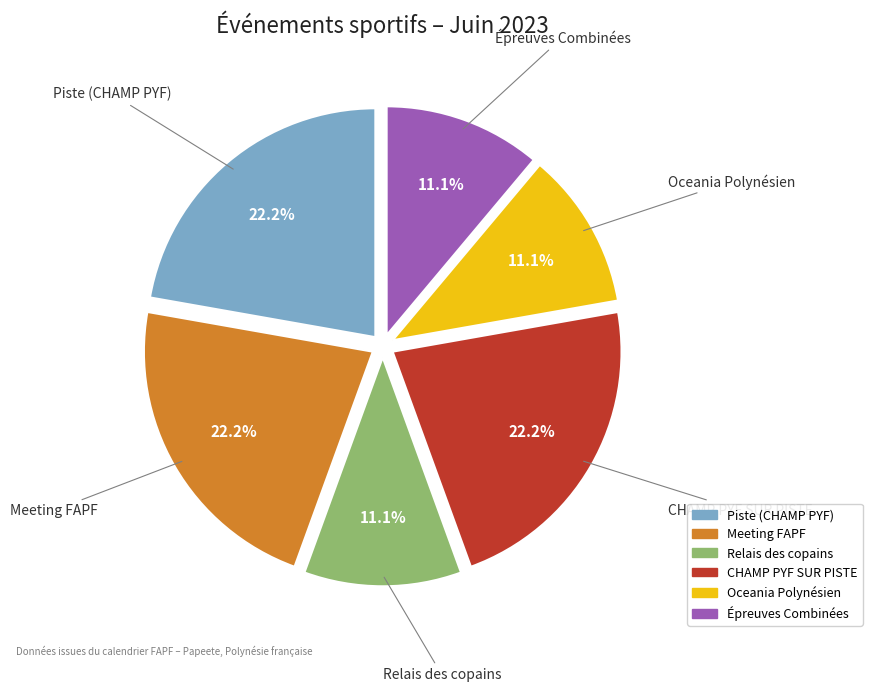

Is there any slice that represents more than half of the pie?

No